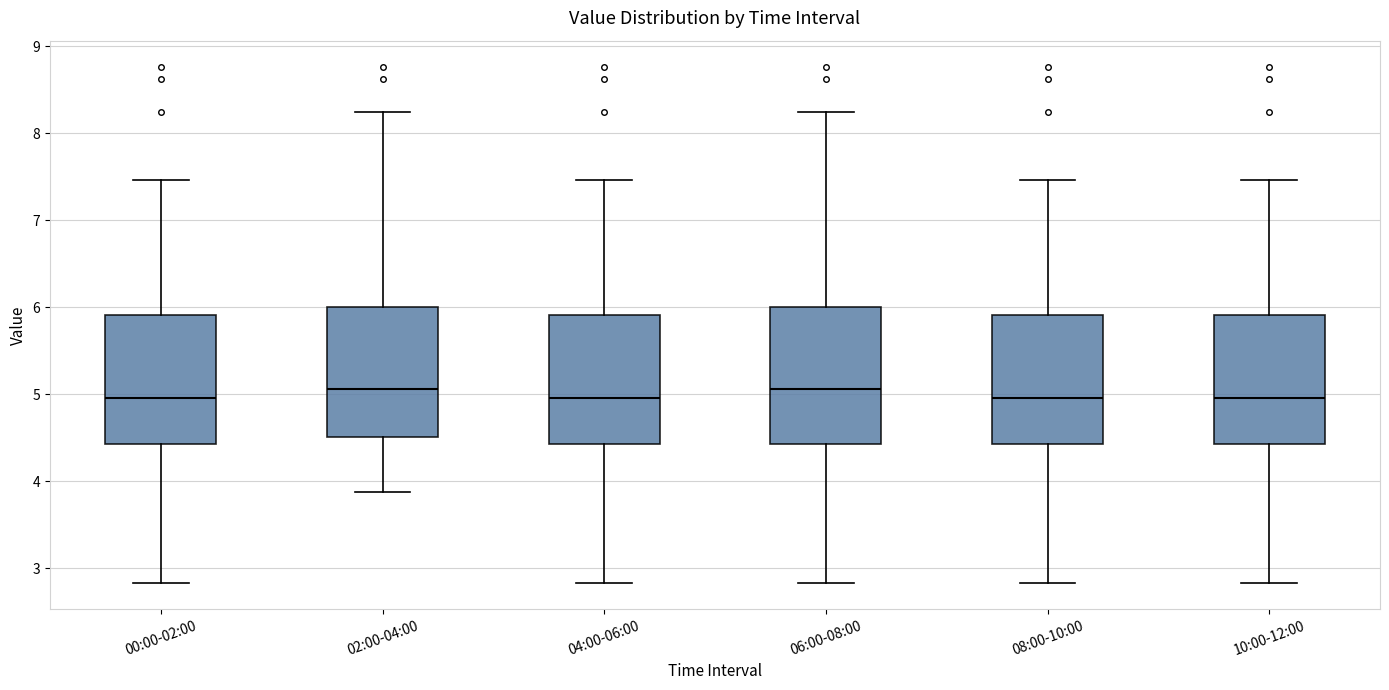

Where does the lower whisker of the box for 00:00-02:00 end on the y-axis? The values are not printed on the chart, so give them approximately, as read against the axis.

2.8